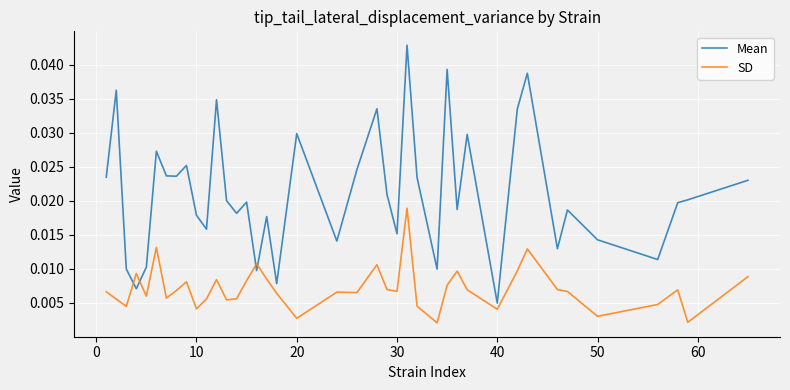

Rank the series by their average value, from lowest to highest.

SD, Mean